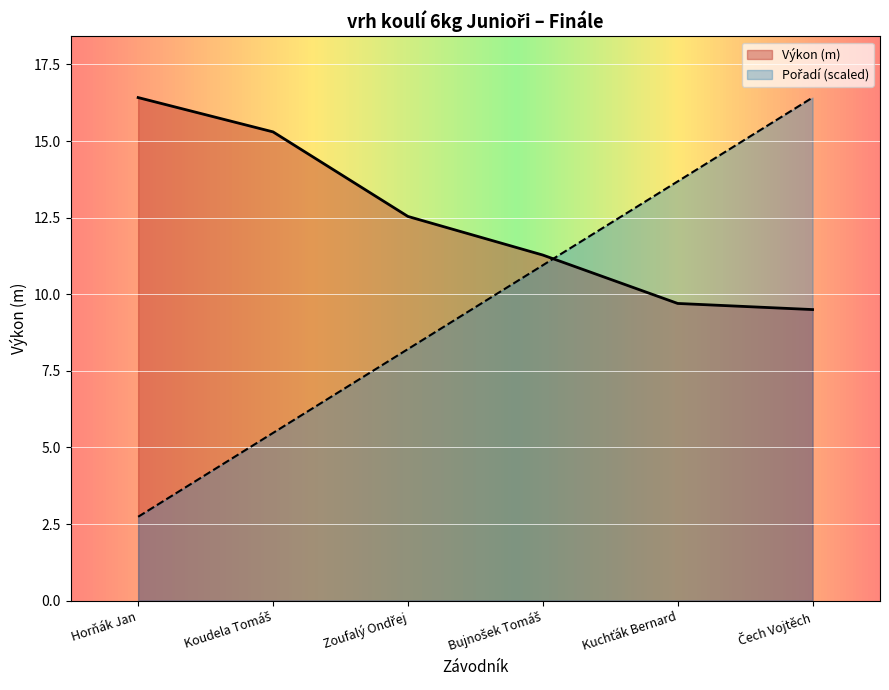

Is it true that the value at Bujnošek Tomáš is 3.5?

False